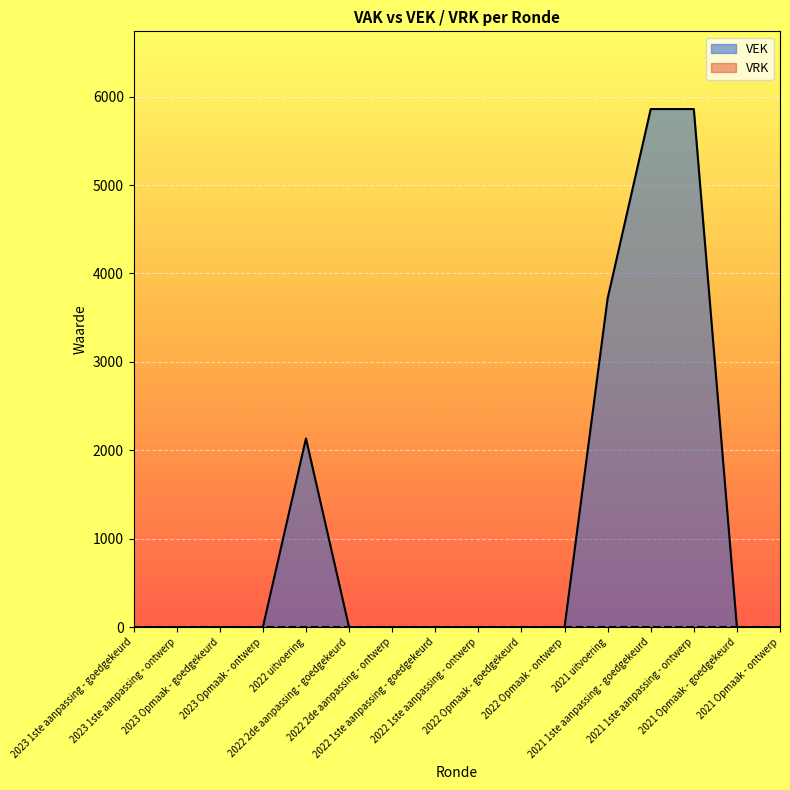

How many values are above zero?

4